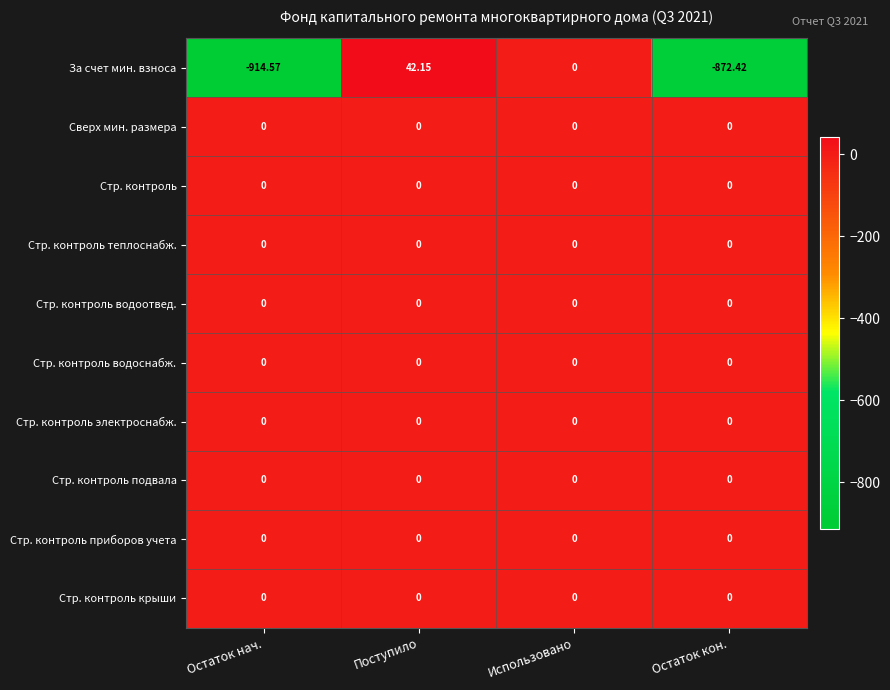

Rank the categories by За счет мин. взноса value from highest to lowest.

Поступило, Использовано, Остаток кон., Остаток нач.